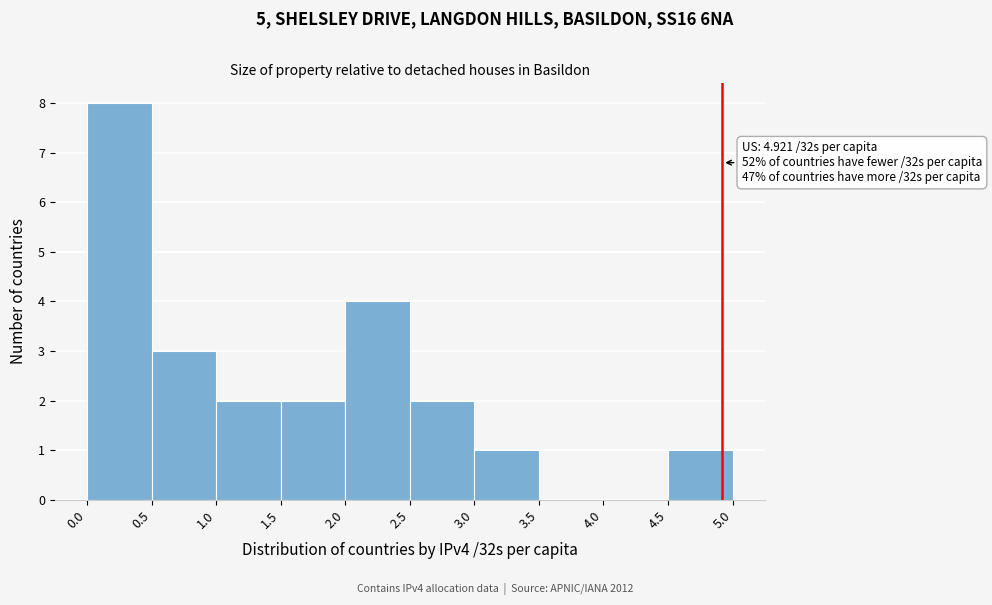

Over which range of the x-axis is the bar tallest?

0.0 to 0.5